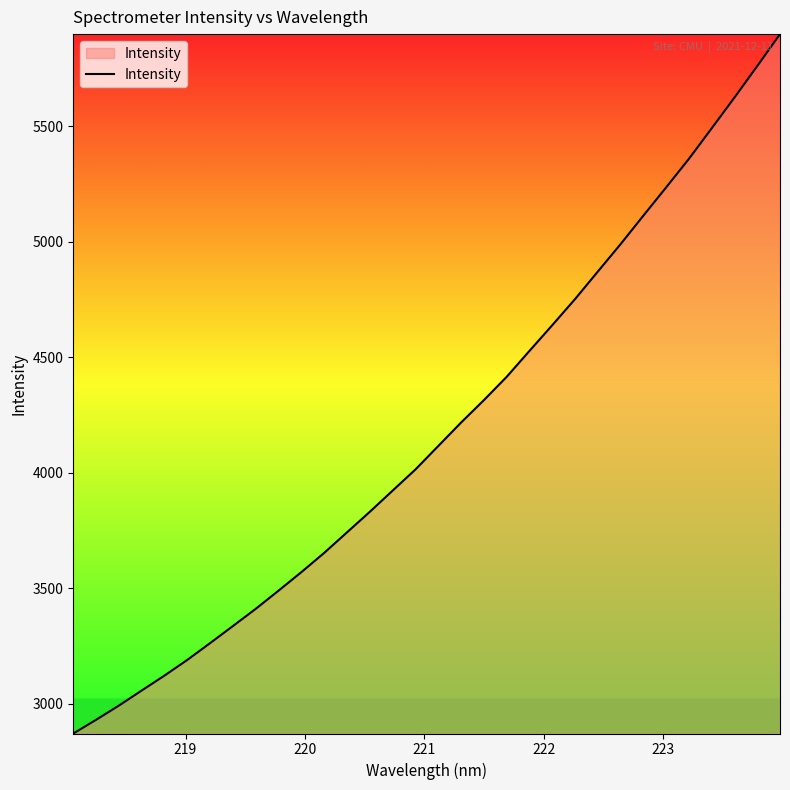

What is the minimum value shown in the chart?

2870.9